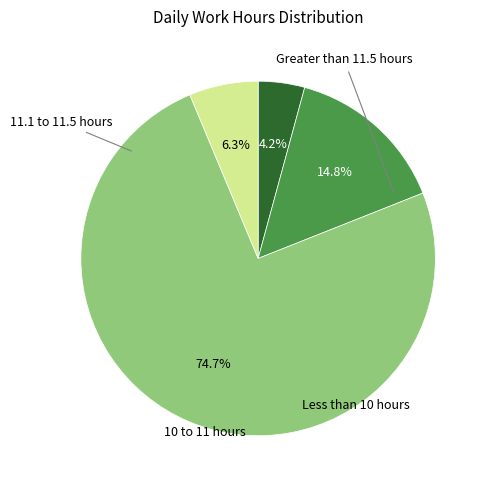

Is there any slice that represents more than half of the pie?

Yes